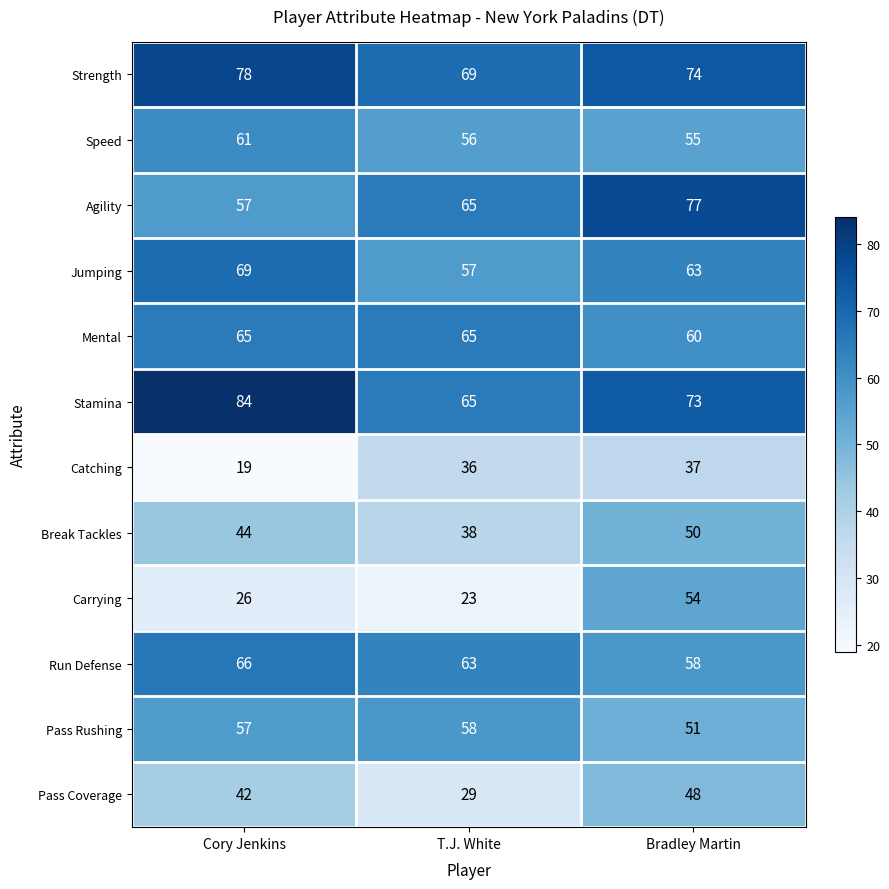

Rank the series by their maximum value, from highest to lowest.

Stamina, Strength, Agility, Jumping, Run Defense, Mental, Speed, Pass Rushing, Carrying, Break Tackles, Pass Coverage, Catching